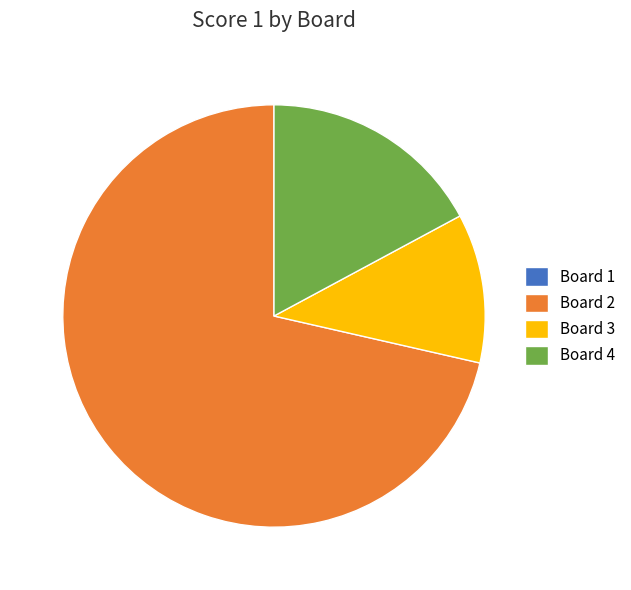

Which has a higher value, Board 2 or Board 3?

Board 2